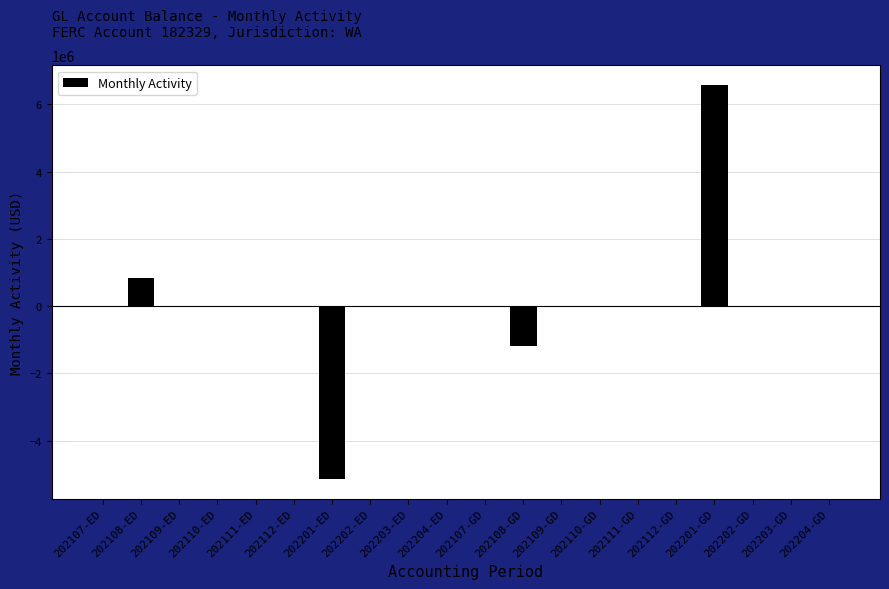

Between 202201-ED and 202112-GD, which is larger?

202112-GD